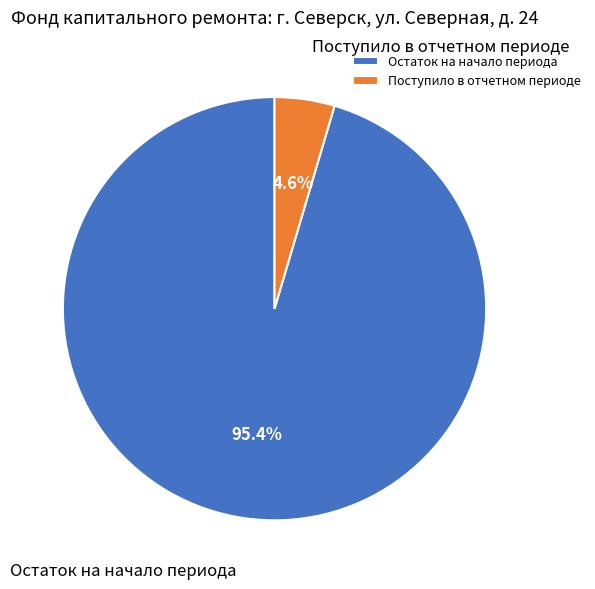

Is it true that Остаток на начало периода is 85% of the pie?

False